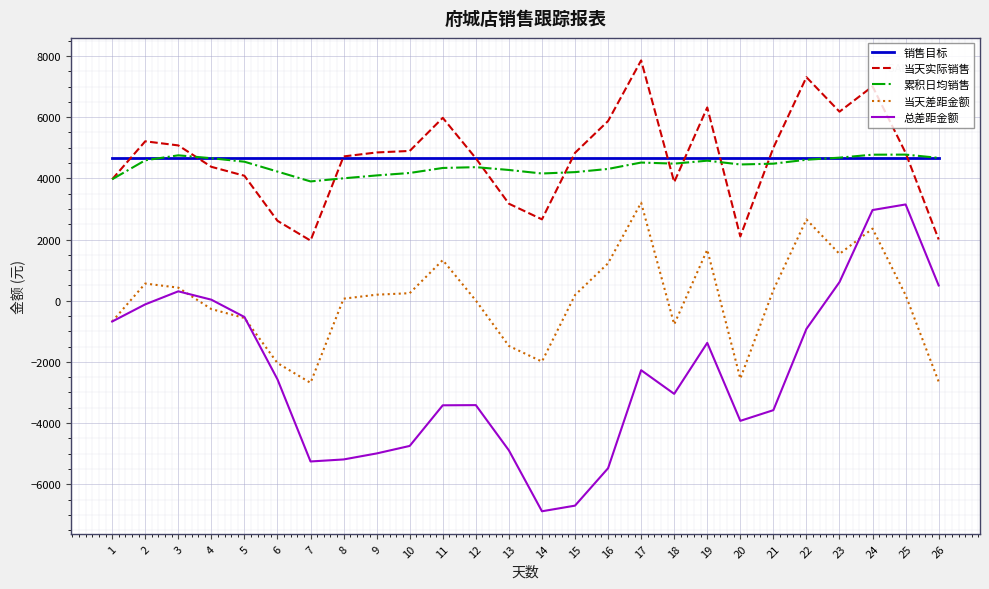

Which series has the largest range (max minus min)?

总差距金额